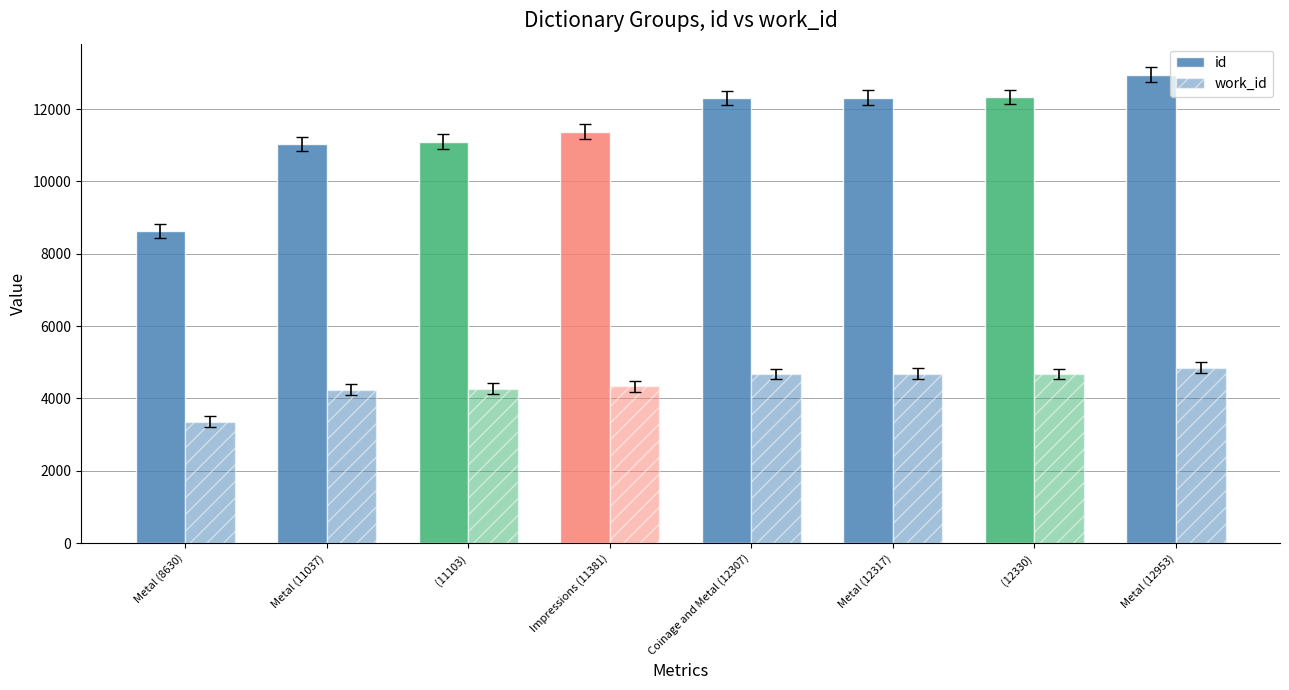

What is the average value of the id series?

11507